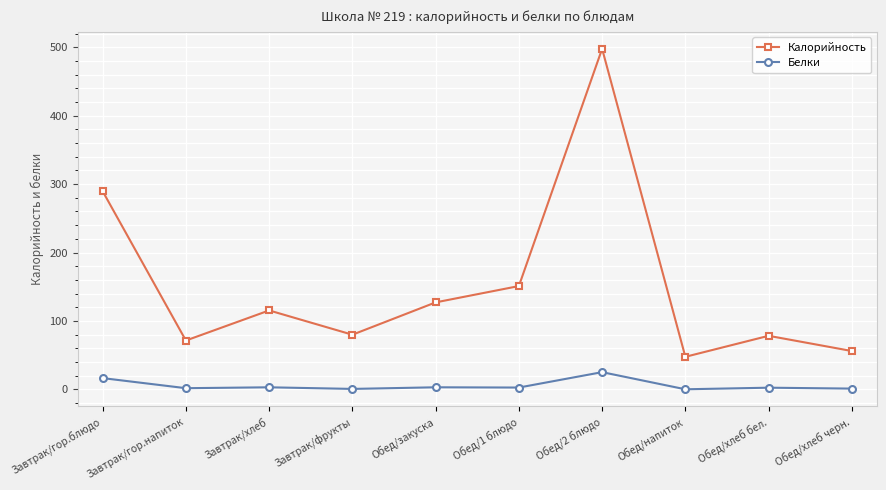

Is it true that Калорийность equals 115.4 at Завтрак/хлеб?

True